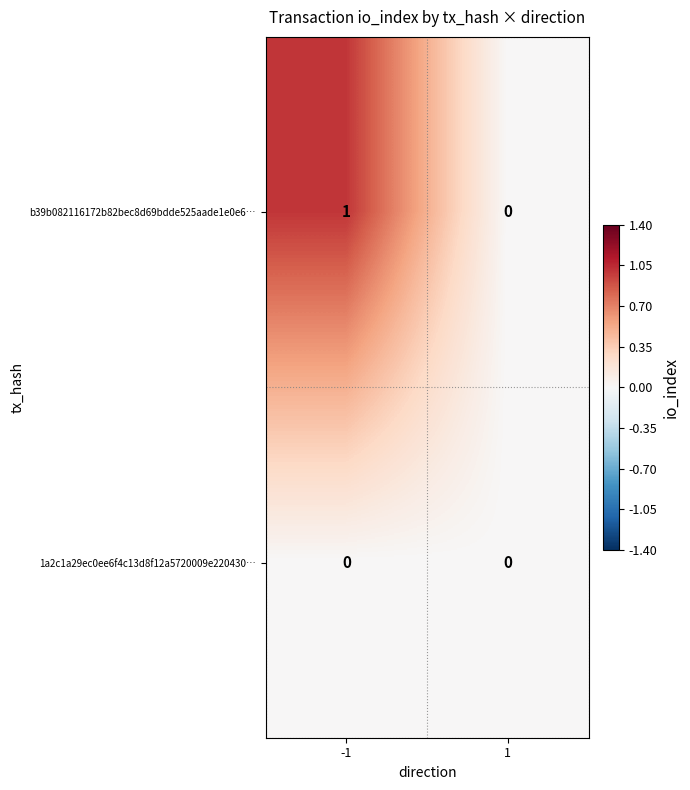

Rank the series by their average value, from highest to lowest.

b39b082116172b82bec8d69bdde525aade1e0e6…, 1a2c1a29ec0ee6f4c13d8f12a5720009e220430…